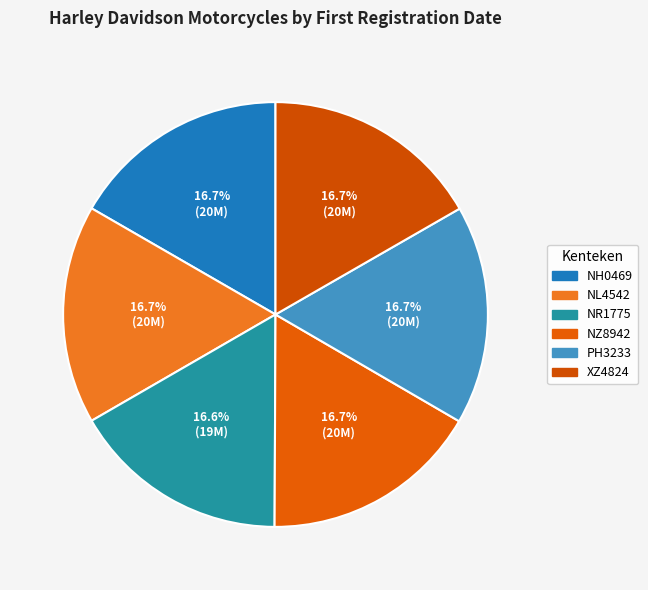

What is the ratio of the value at NH0469 to the value at NL4542?

1.0